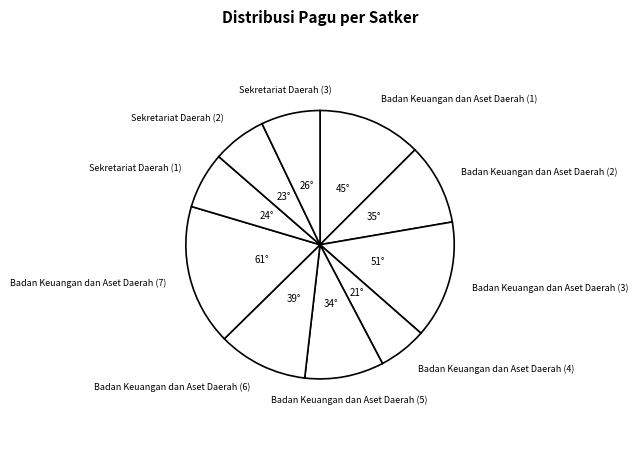

What is the smallest slice in the pie chart?

Badan Keuangan dan Aset Daerah (4)